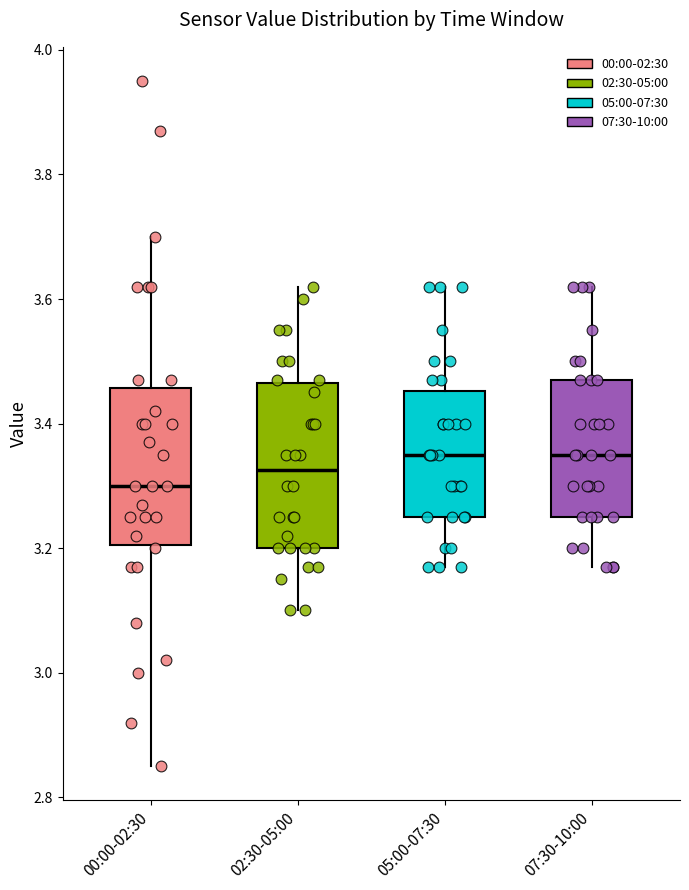

Reading left to right, read every box against the y-axis: the position of its median line, the range the box covers, and the ends of its whiskers. The values are not printed on the chart, so give them approximately, as read against the axis.

00:00-02:30: median 3.30, box 3.20 to 3.46, whiskers 2.86 to 3.70
02:30-05:00: median 3.32, box 3.20 to 3.46, whiskers 3.10 to 3.62
05:00-07:30: median 3.36, box 3.26 to 3.46, whiskers 3.18 to 3.62
07:30-10:00: median 3.36, box 3.26 to 3.48, whiskers 3.18 to 3.62